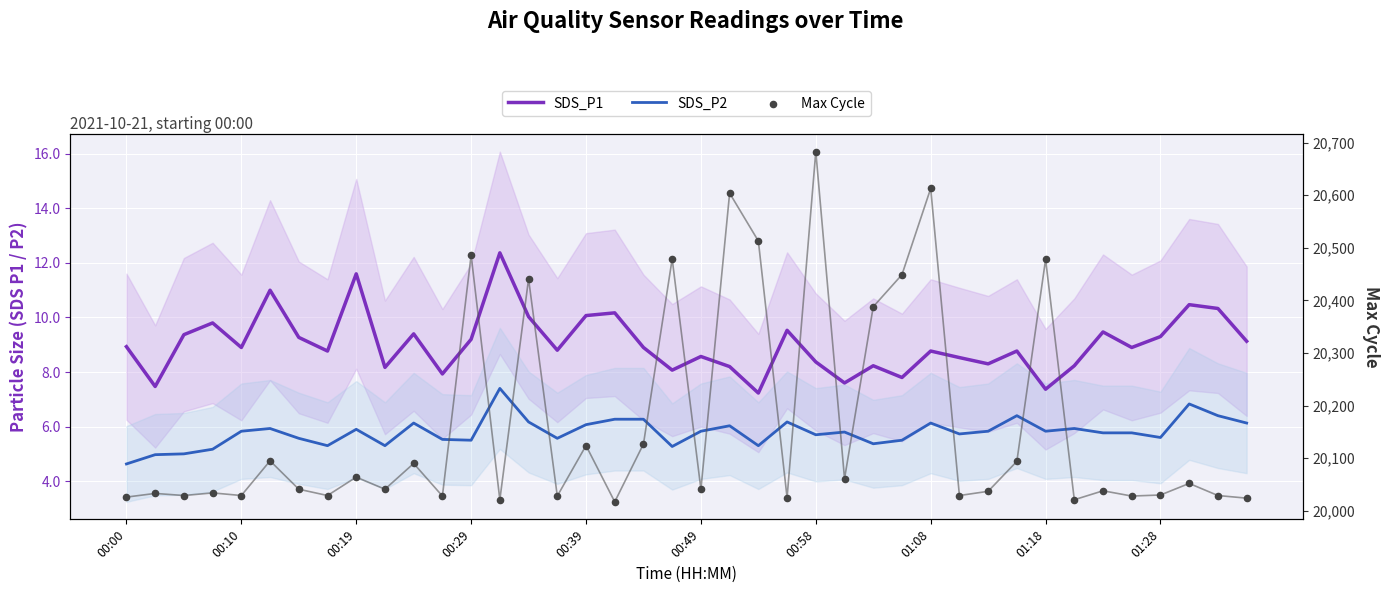

At which category is the sum across all series the highest?

00:58